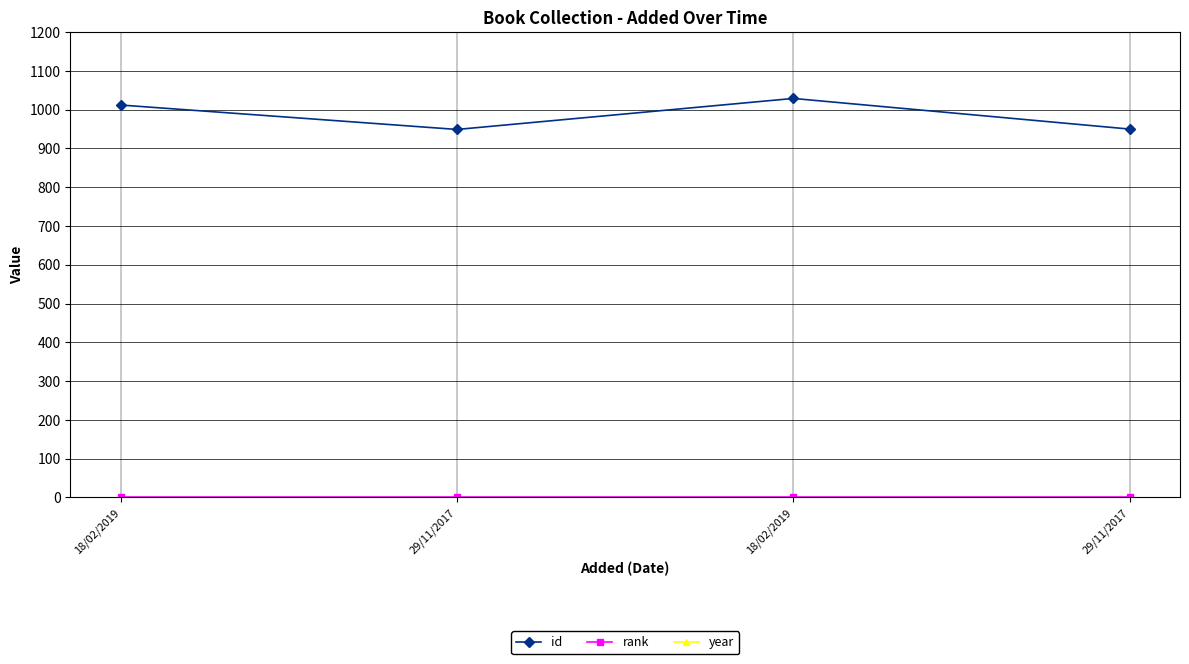

Reading left to right, list all the values displayed in this chart.

id: 1012	949	1029	950
rank: 1	1	1	1
year: 1989	1989	1989	1989